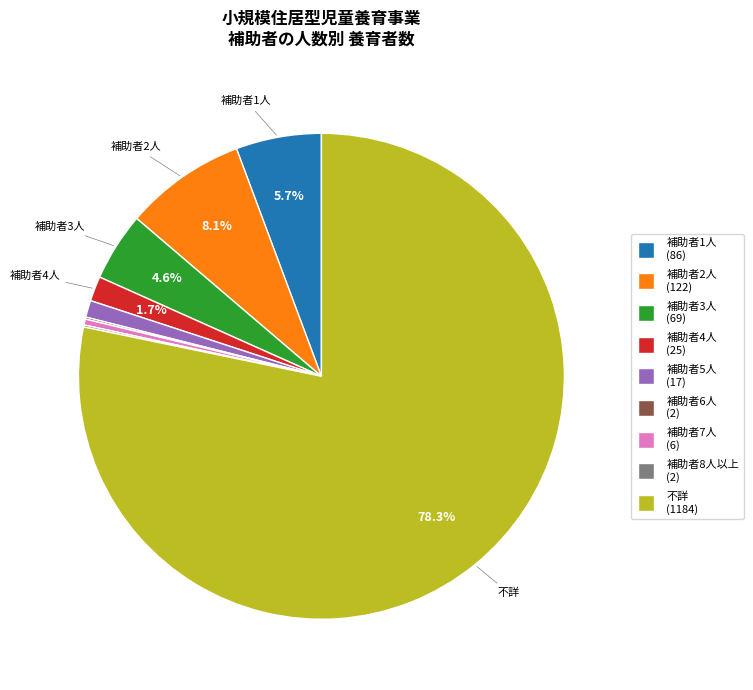

What is the largest slice in the pie chart?

不詳